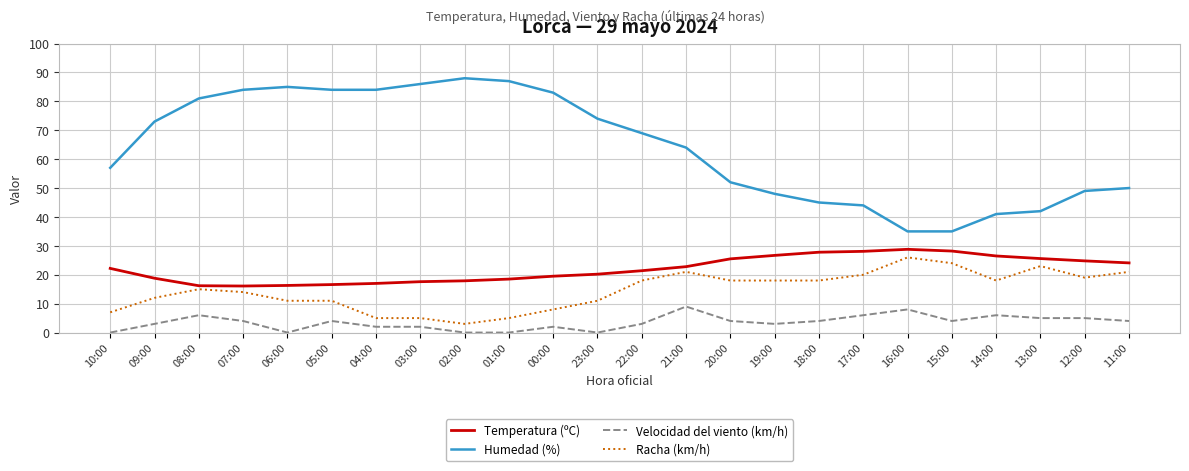

What are all the series names shown in the legend?

Temperatura (ºC), Humedad (%), Velocidad del viento (km/h), Racha (km/h)